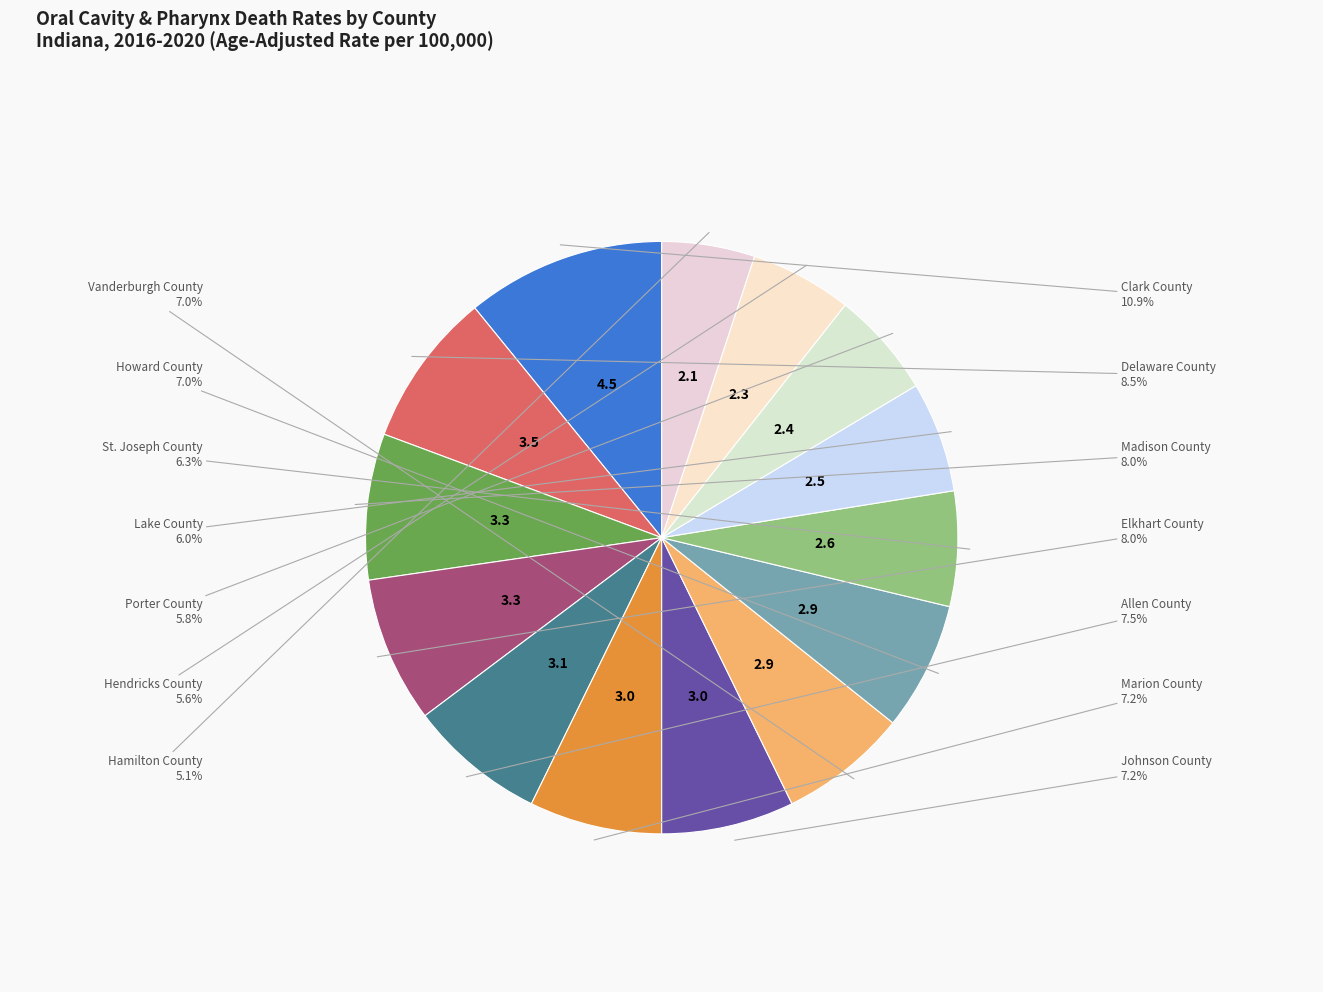

Is Hamilton County the majority of the pie?

No